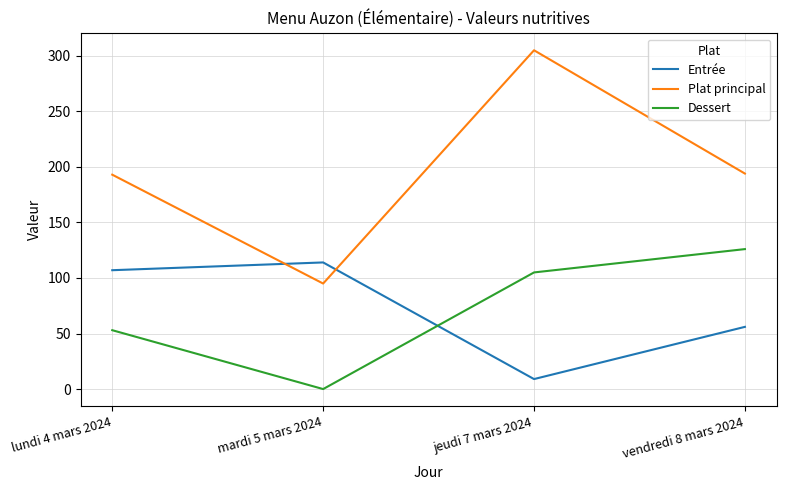

What is the total value across all series at mardi 5 mars 2024?

209